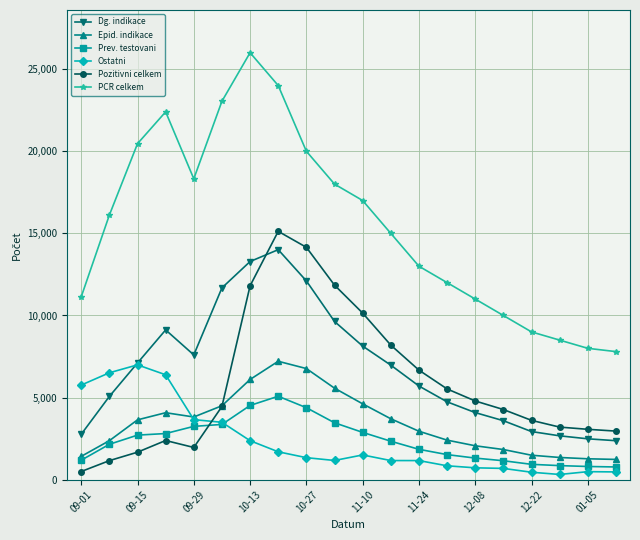

Which series has the largest total across all categories?

PCR celkem